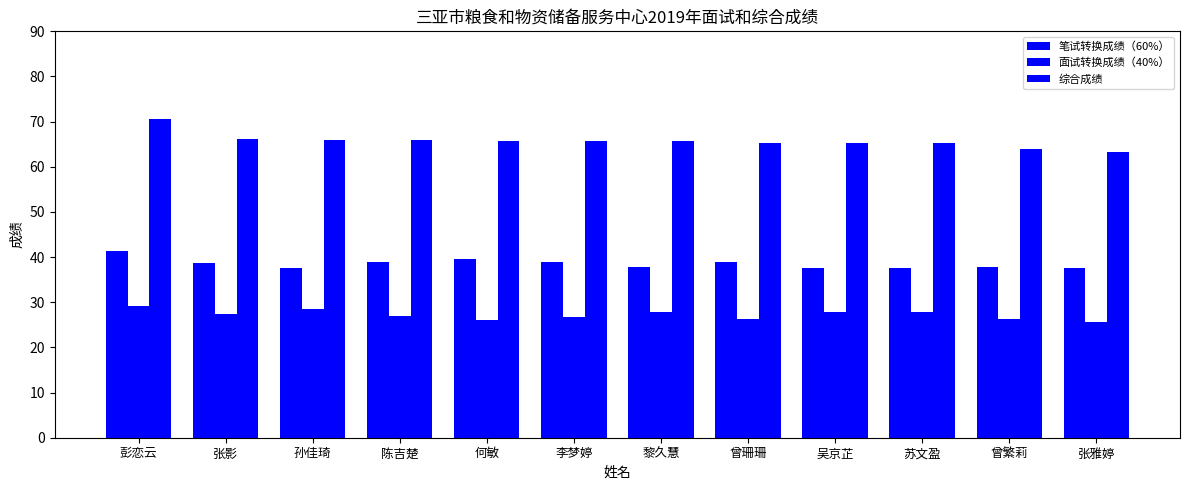

True or false: 笔试转换成绩（60%） has a value of 37.8 at 曾繁莉.

True